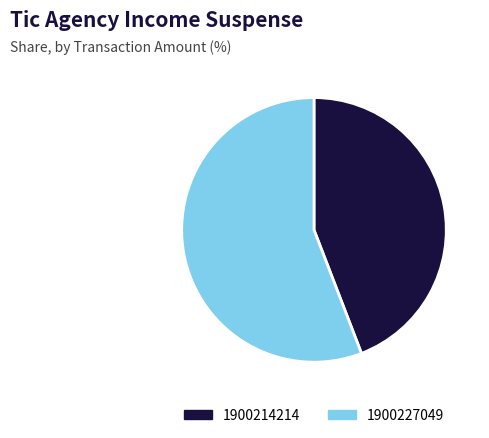

Is 1900214214 the majority of the pie?

No